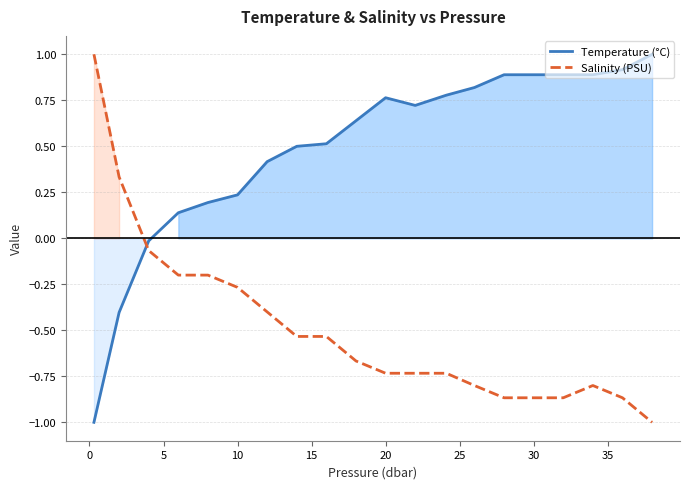

At how many categories does at least one series exceed 0?

19